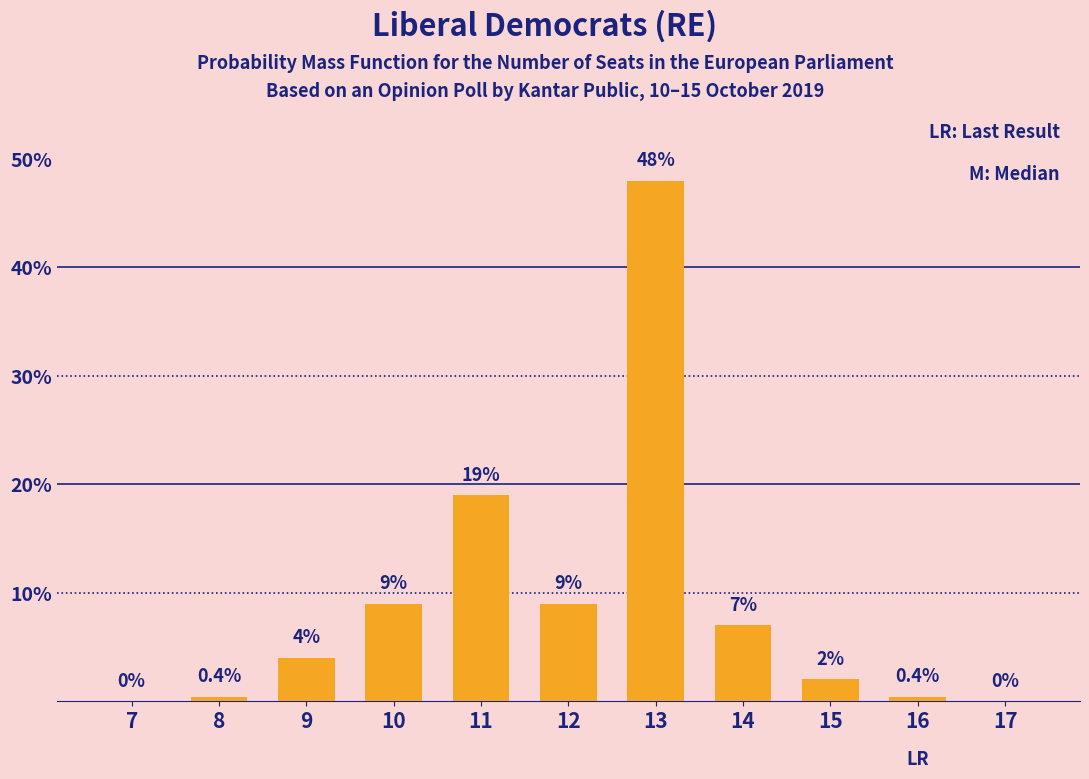

Reading right to left, extract all data points from this chart.

17=0.0	16=0.4	15=2.0	14=7.0	13=48.0	12=9.0	11=19.0	10=9.0	9=4.0	8=0.4	7=0.0